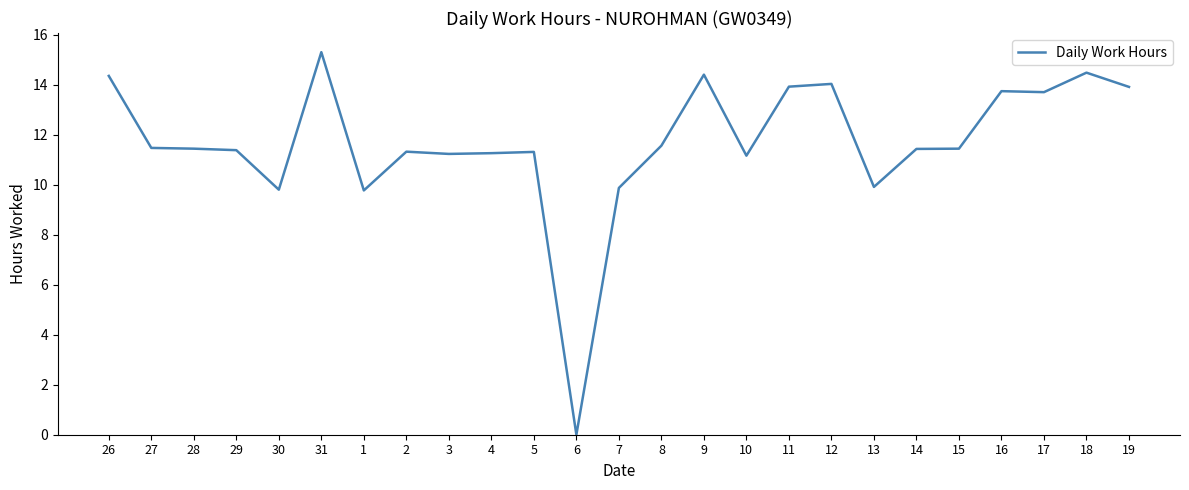

What position from the right is 1?

19